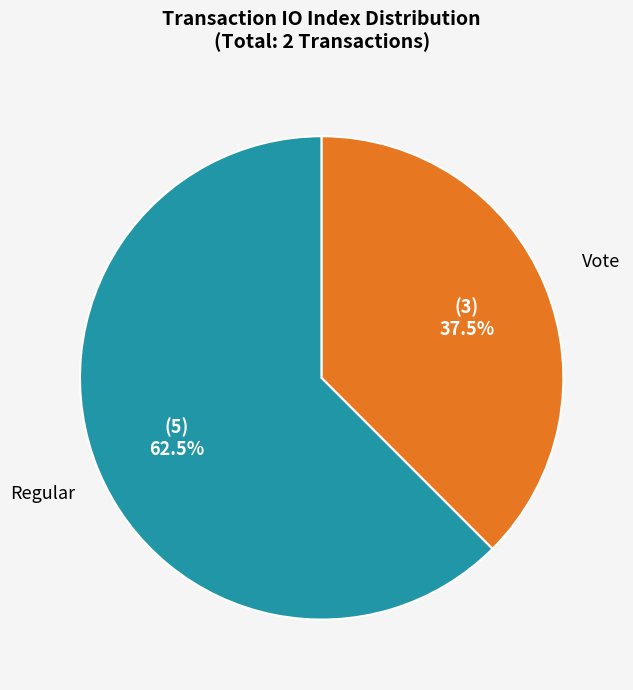

Rank the categories by value from lowest to highest.

Vote, Regular